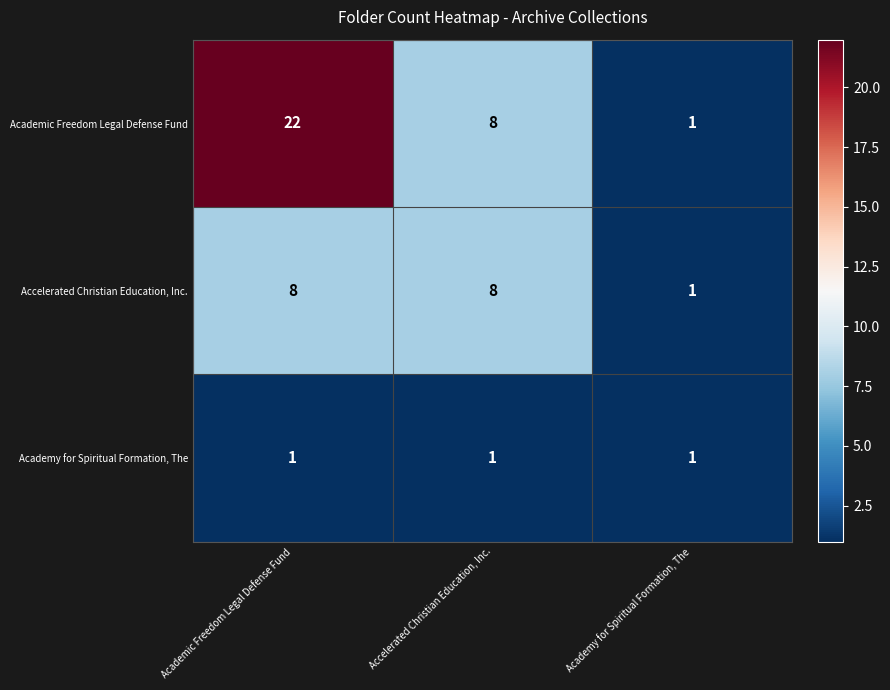

What is the greatest value displayed?

22